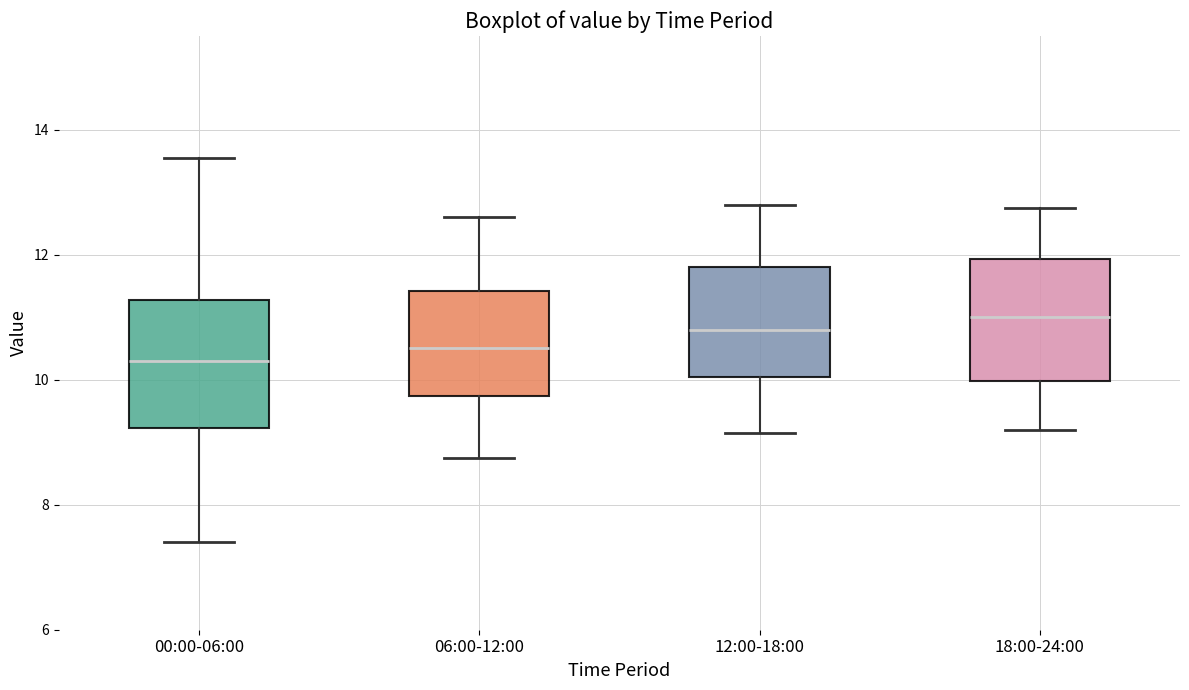

Where is the lower edge of the box for 12:00-18:00 on the y-axis? The values are not printed on the chart, so give them approximately, as read against the axis.

10.0